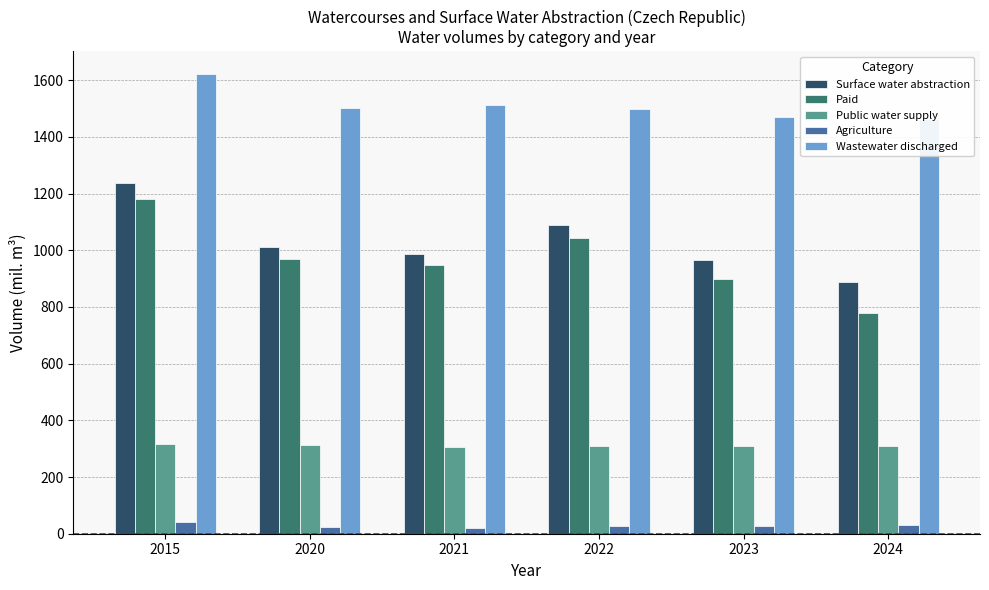

At which category is the sum across all series the highest?

2015